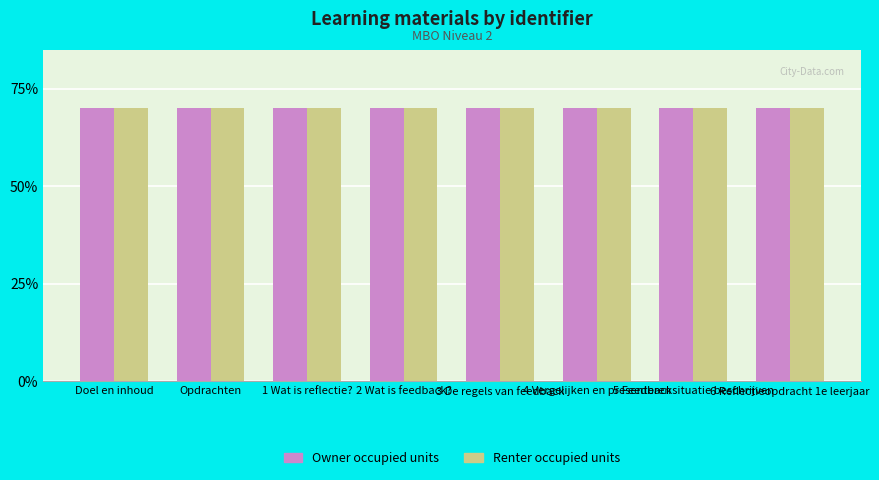

Does the chart contain stacked bars?

No